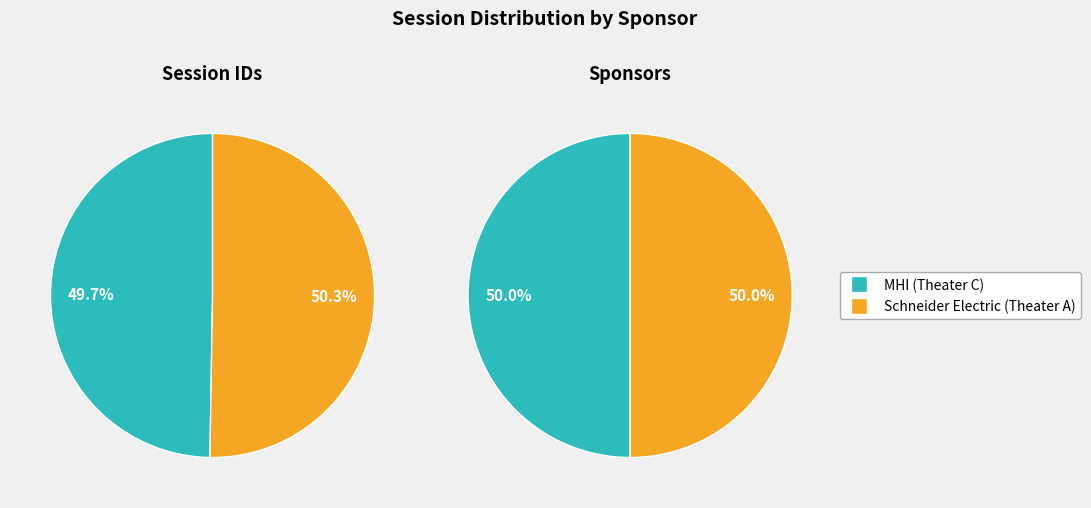

Count the number of slices in the pie.

2